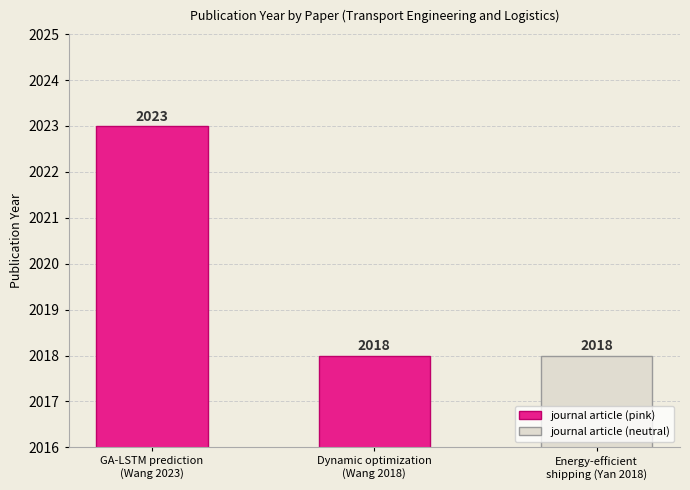

Reading left to right, what are all the values shown in this chart?

GA-LSTM prediction
(Wang 2023)=2023	Dynamic optimization
(Wang 2018)=2018	Energy-efficient
shipping (Yan 2018)=2018